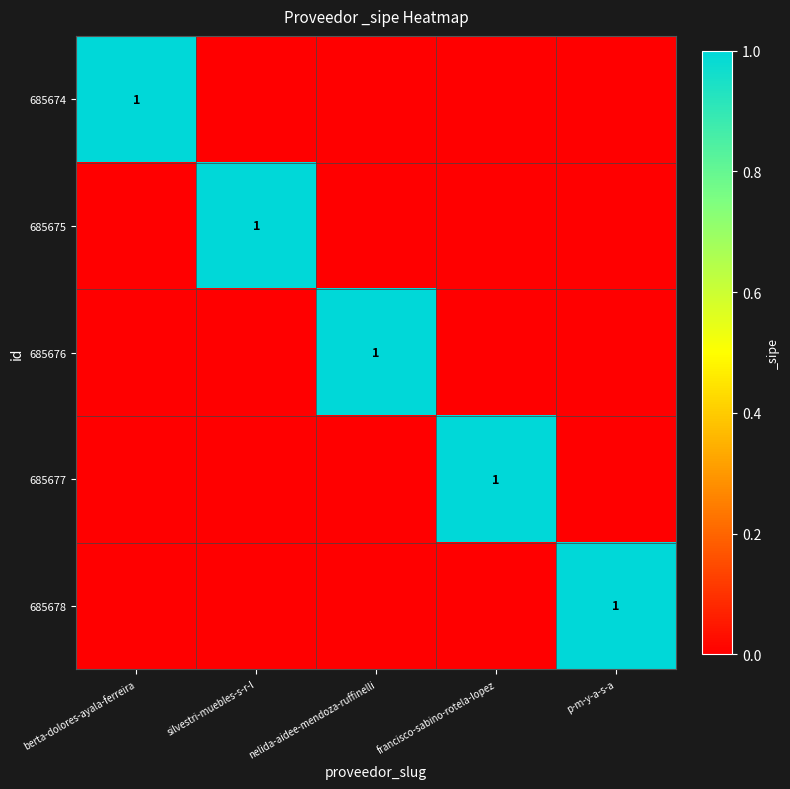

What is the total value across all series at nelida-aidee-mendoza-ruffinelli?

1